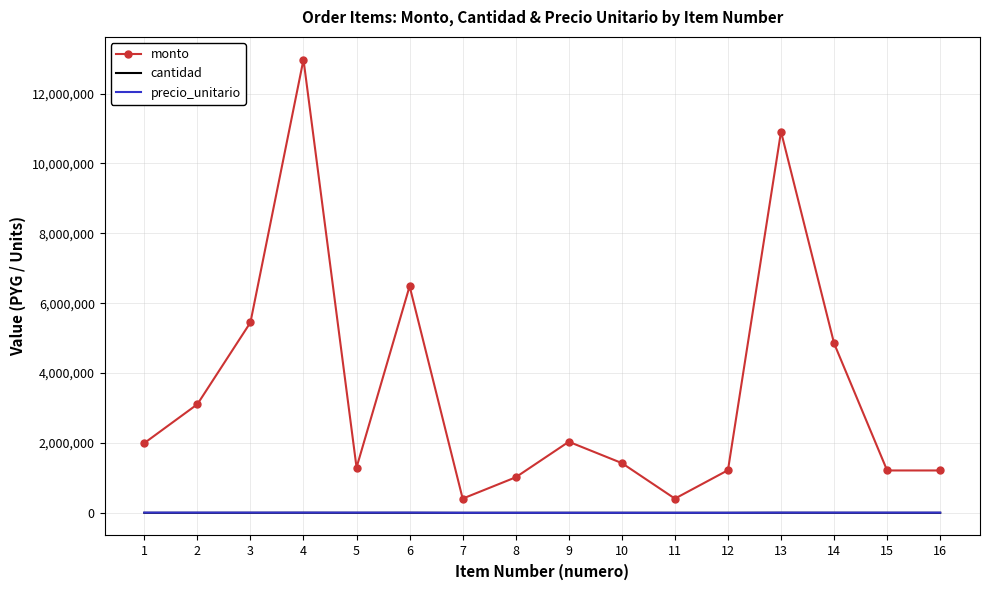

What is the maximum value for monto?

12972000